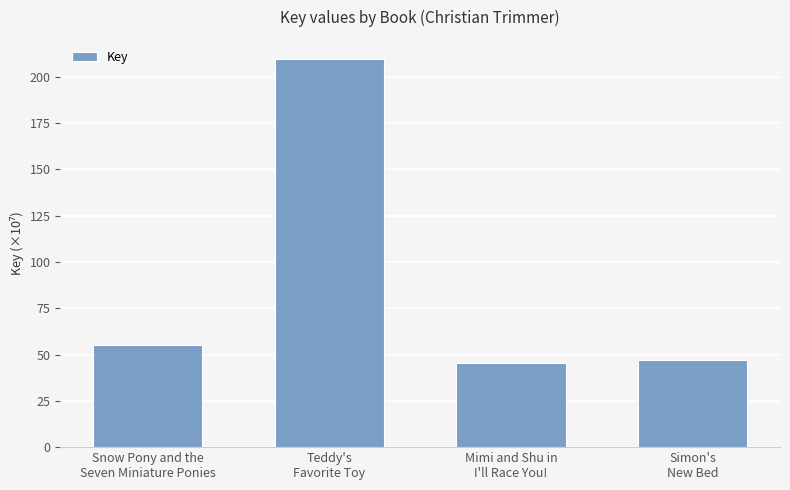

List the labels in order of value, largest first.

Teddy's
Favorite Toy, Snow Pony and the
Seven Miniature Ponies, Simon's
New Bed, Mimi and Shu in
I'll Race You!